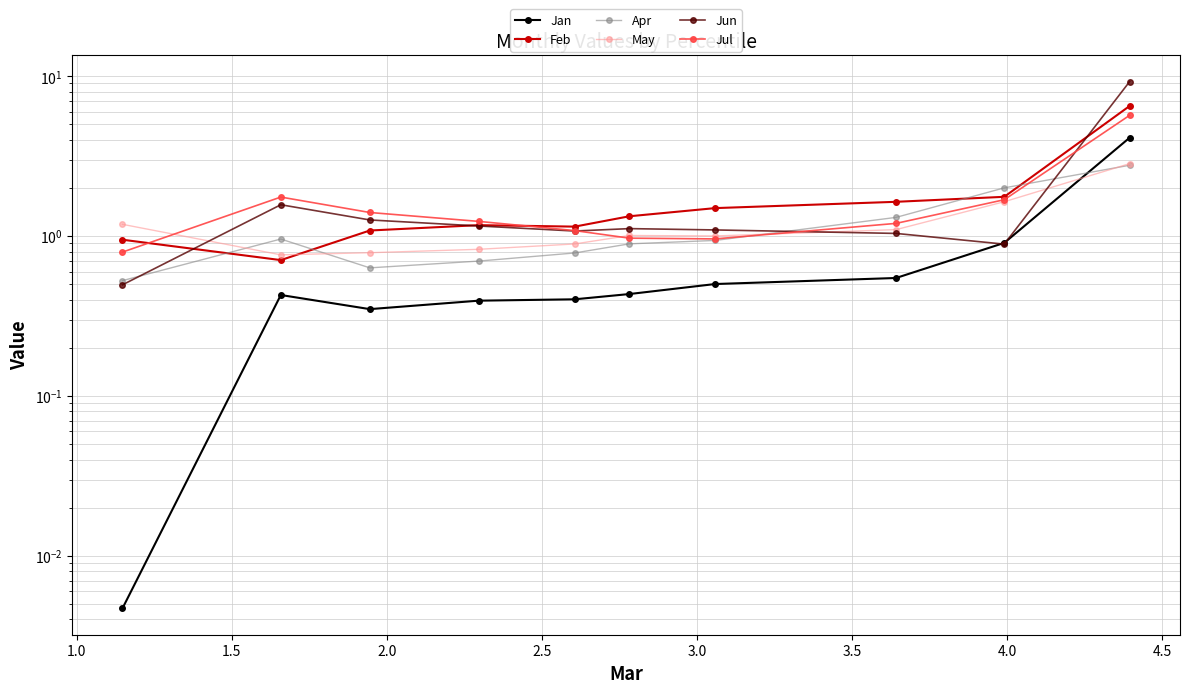

How many values in the May series are below 1?

4